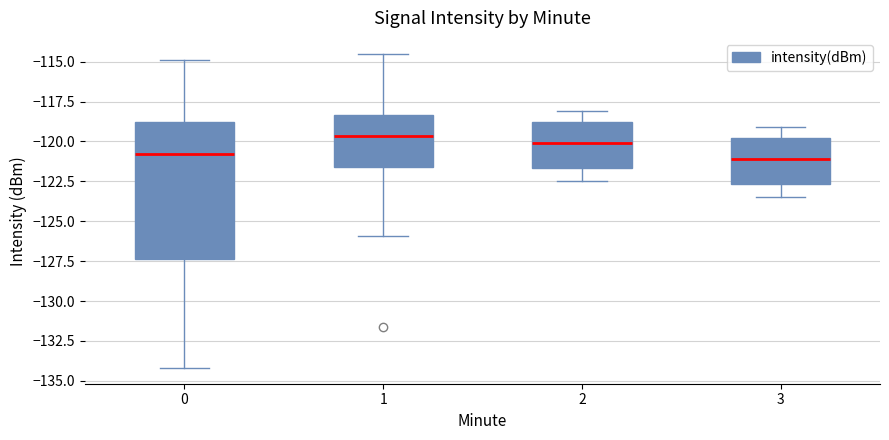

Comparing the boxes themselves (not the whiskers), which one is the tallest?

0